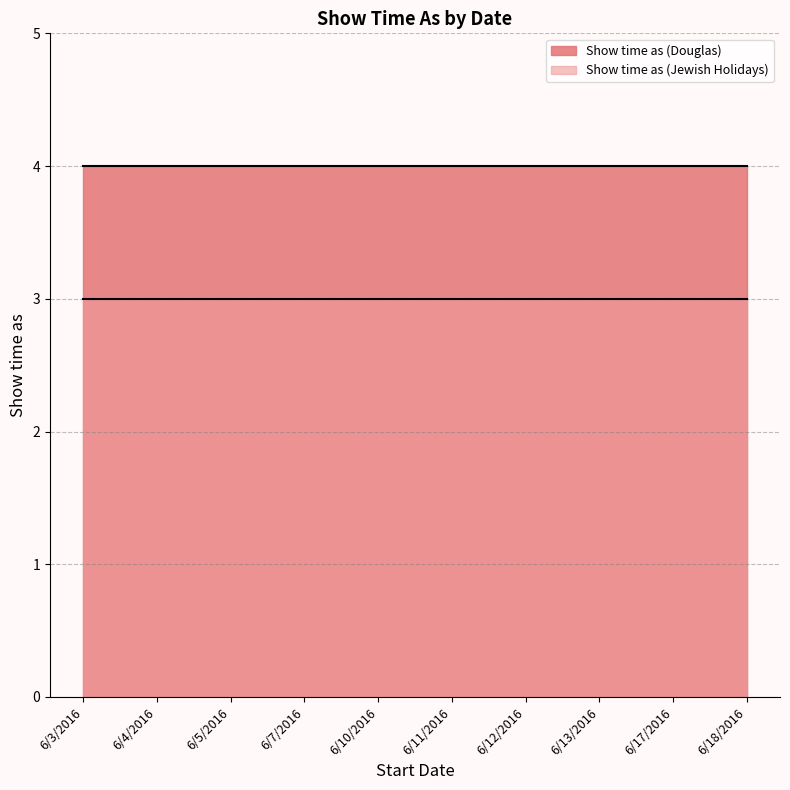

What are all the series names shown in the legend?

Show time as (Douglas), Show time as (Jewish Holidays)